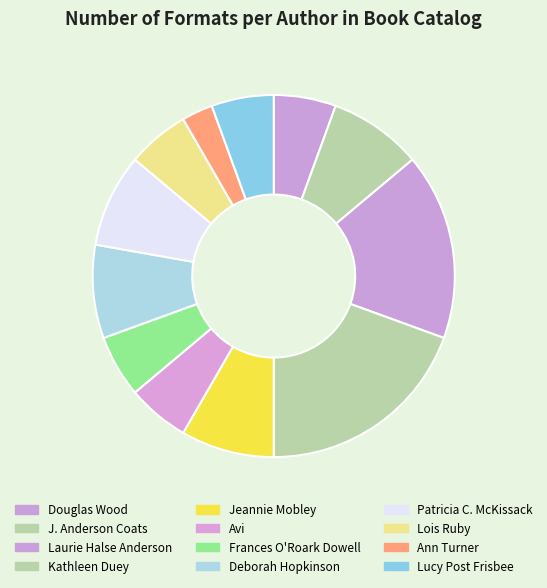

Count the number of slices in the pie.

12